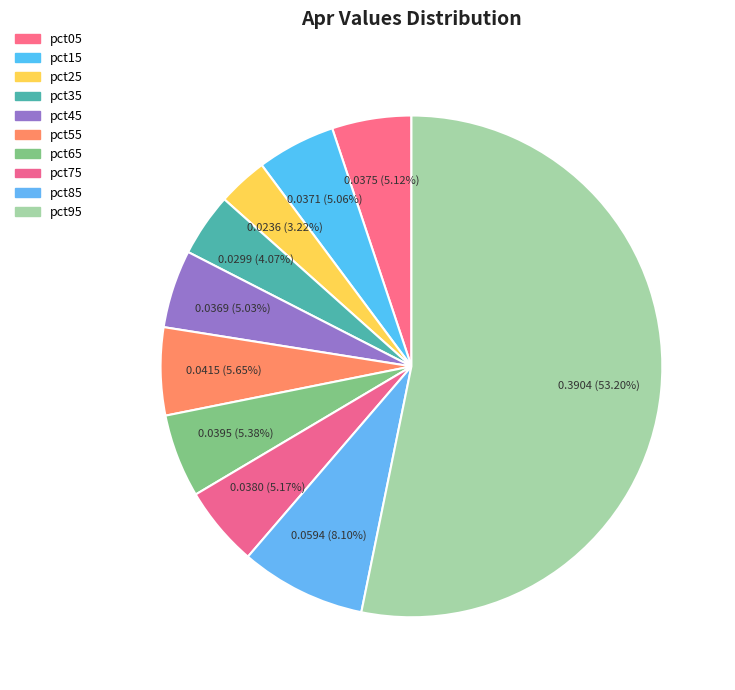

To the nearest percent, what portion does pct85 represent?

8%